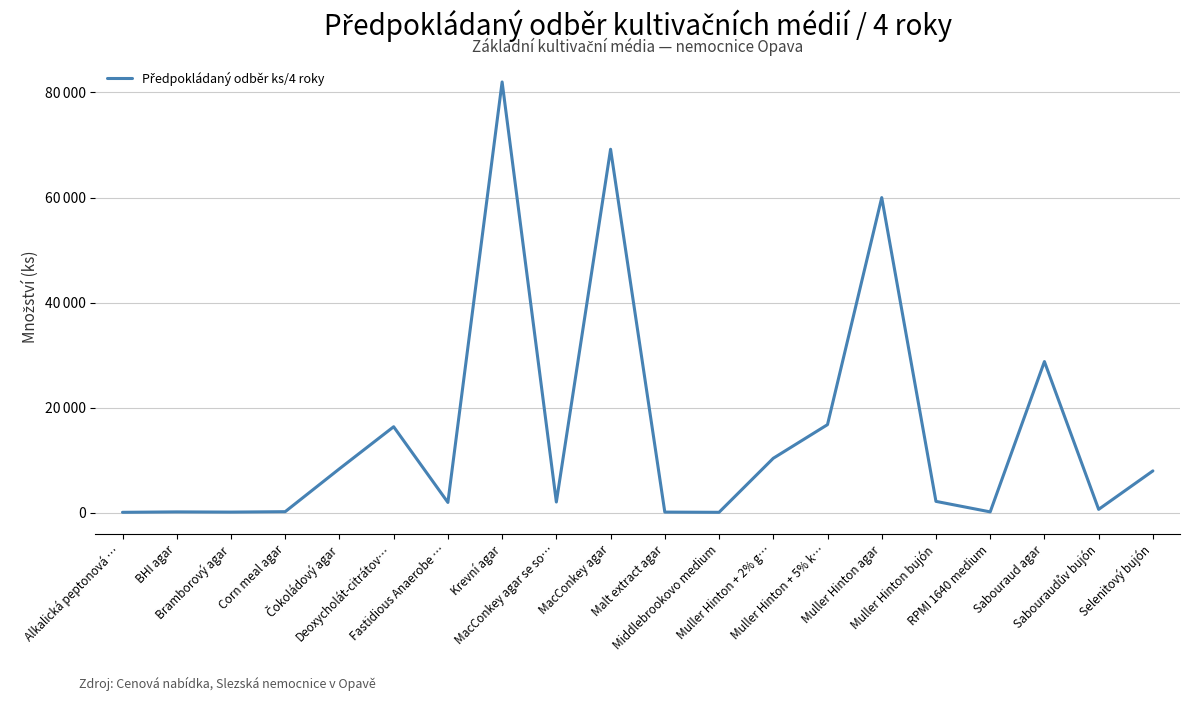

How many interior local valleys (lower than both neighbors) does the data have?

6